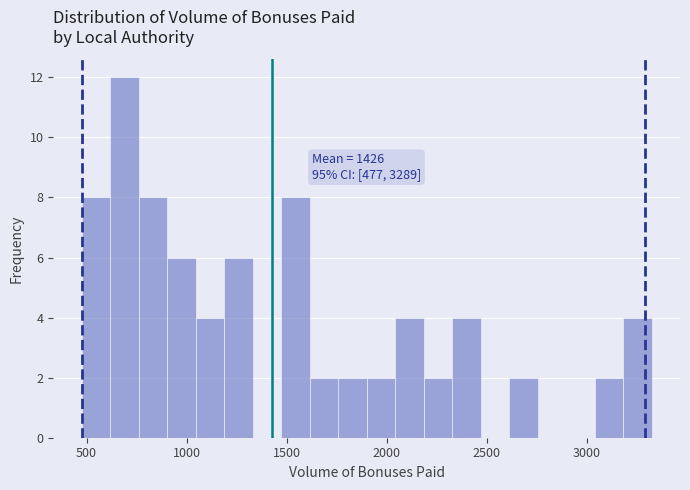

Read against the x-axis, roughly where is the centre of the tallest bar?

700